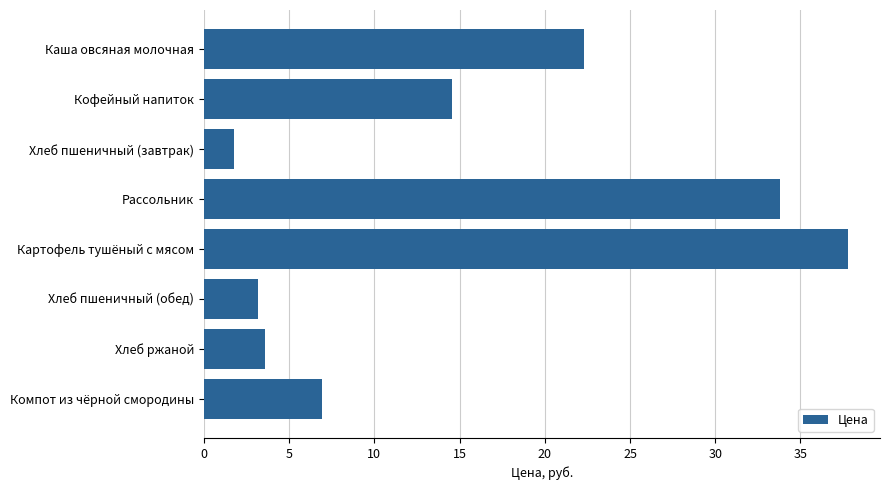

What is the sum of all values?

123.8